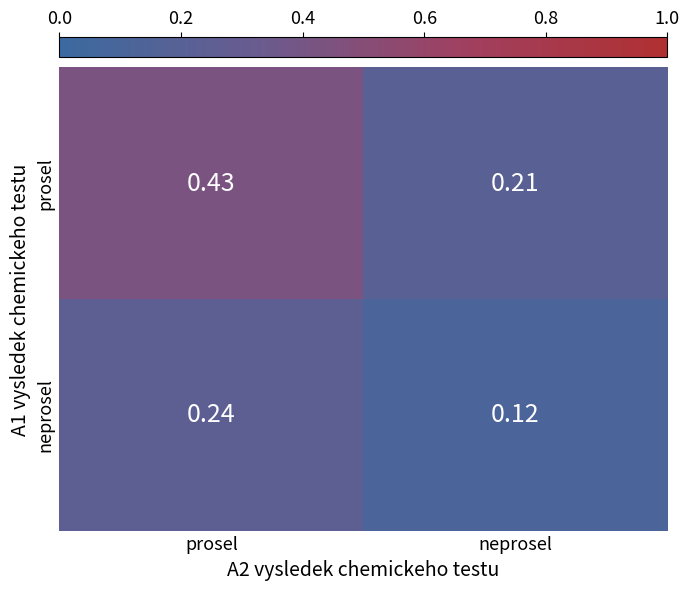

List the series in order of their peak value, lowest first.

neprosel, prosel